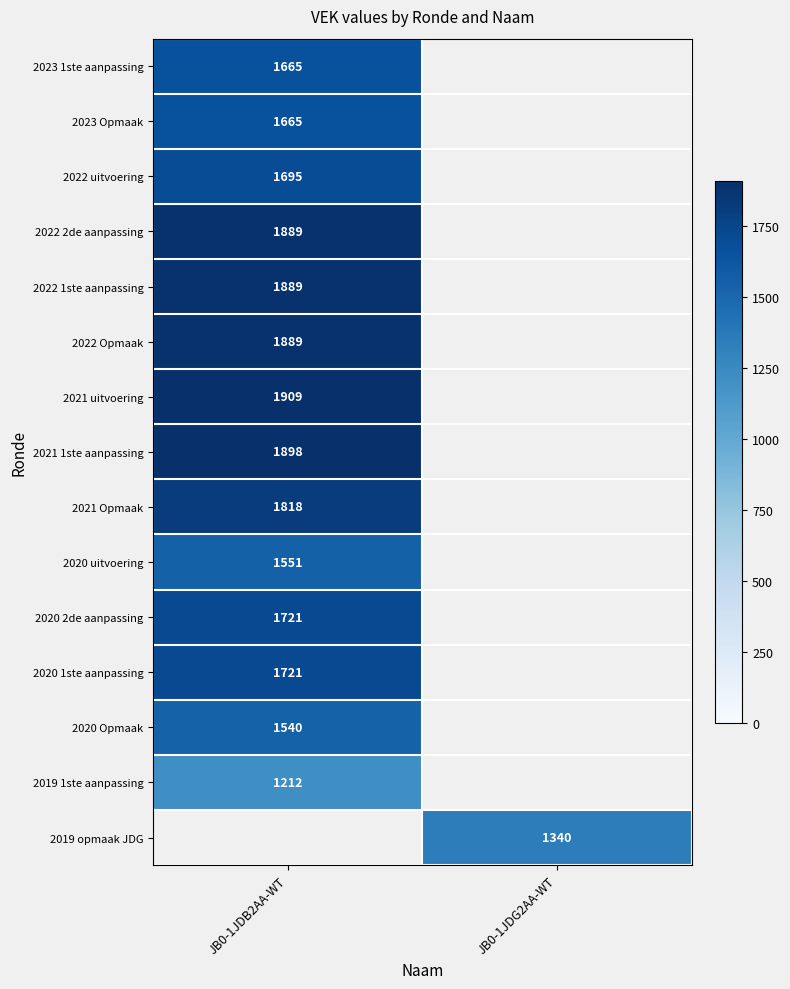

Is it true that 2020 Opmaak equals 2432 at JB0-1JDB2AA-WT?

False